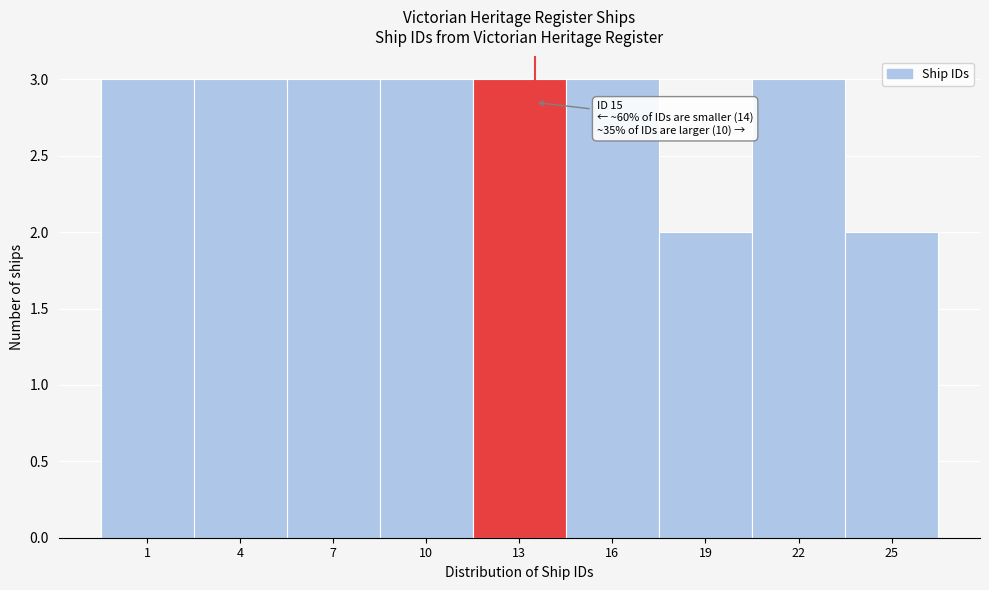

Reading left to right, extract all data points from this chart.

1=3	4=3	7=3	10=3	13=3	16=3	19=2	22=3	25=2